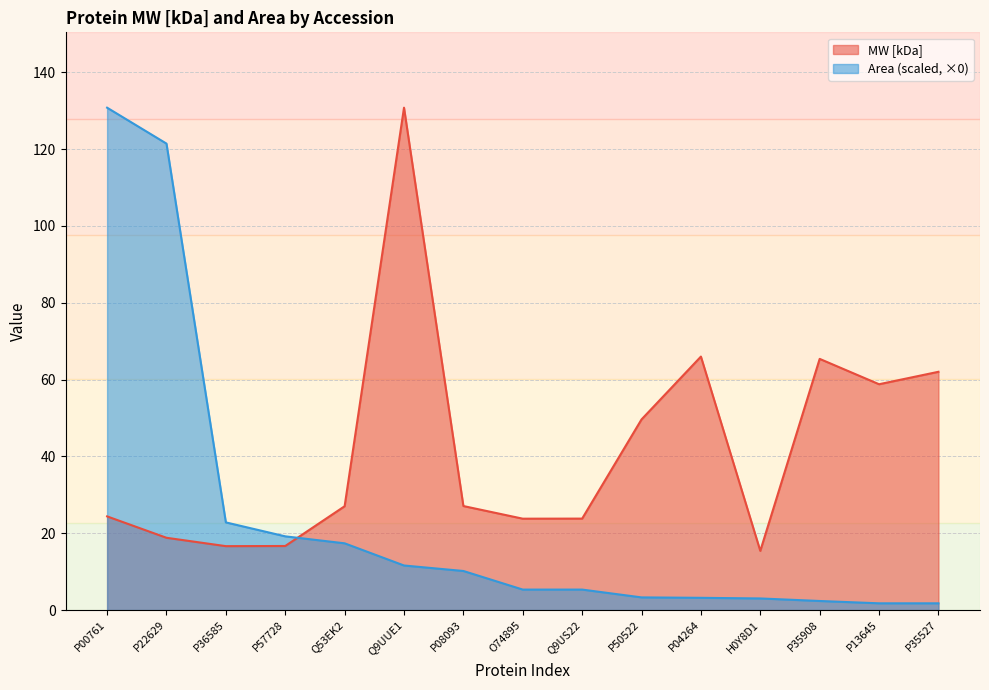

At which label does Area (1e9) first exceed 5?

P00761